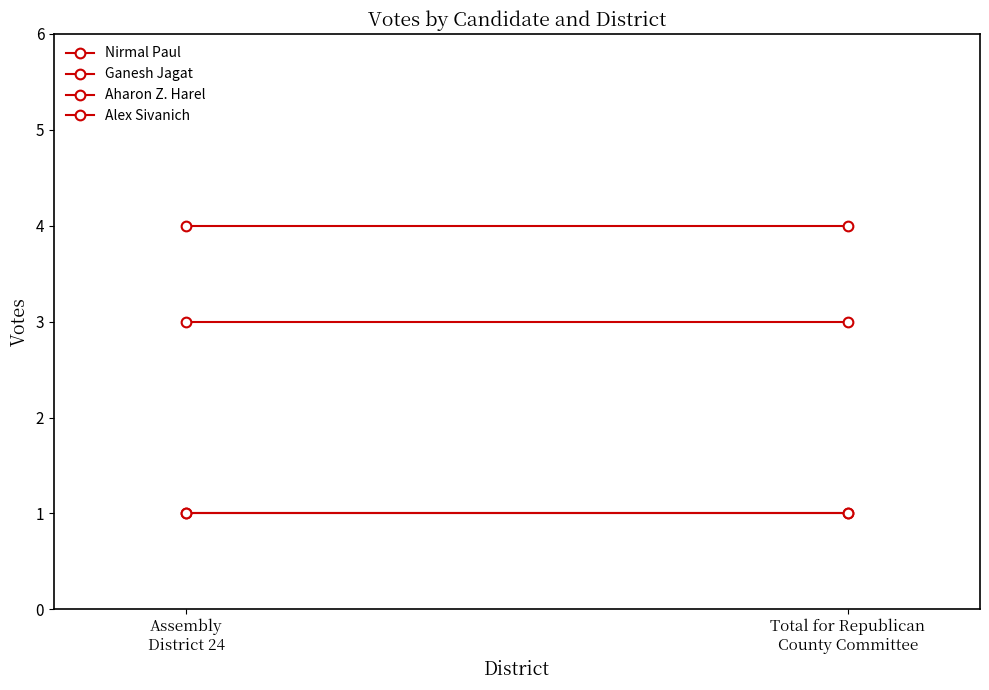

What is the label of the 2nd point from the right?

Assembly
District 24